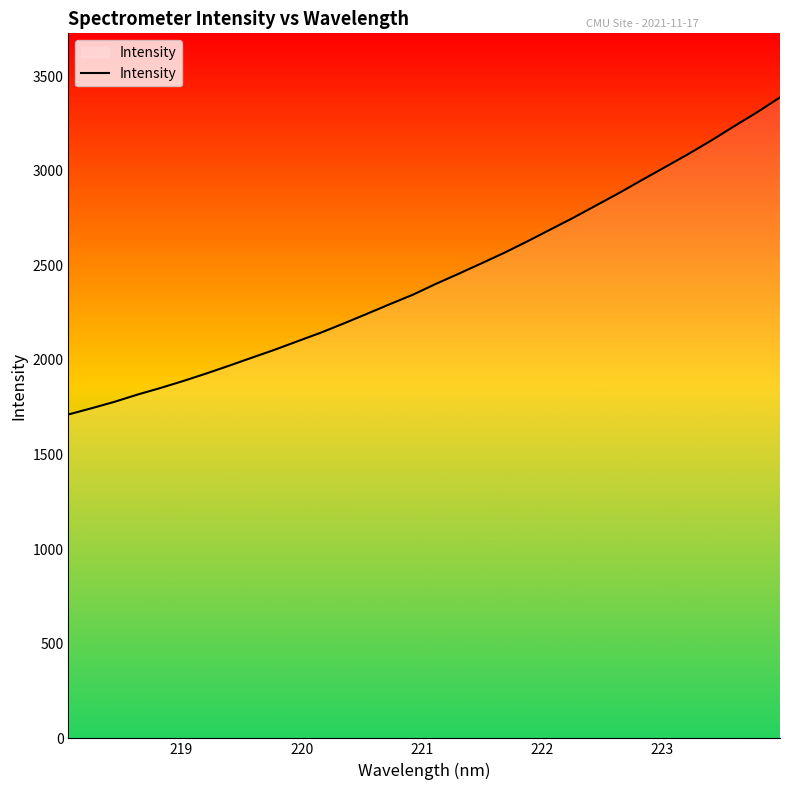

What is the smallest value displayed?

1711.8